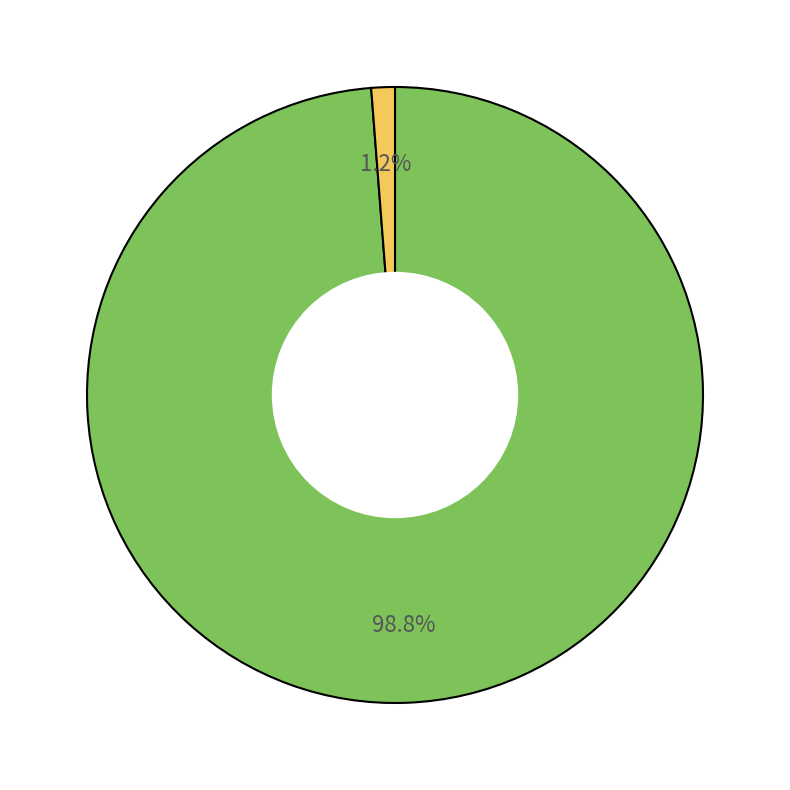

Is there a majority slice in this chart?

Yes